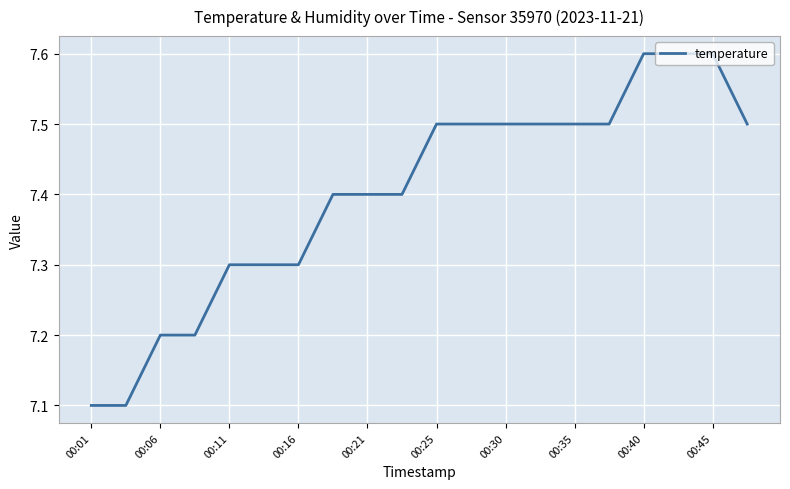

What is the maximum value shown in the chart?

7.6